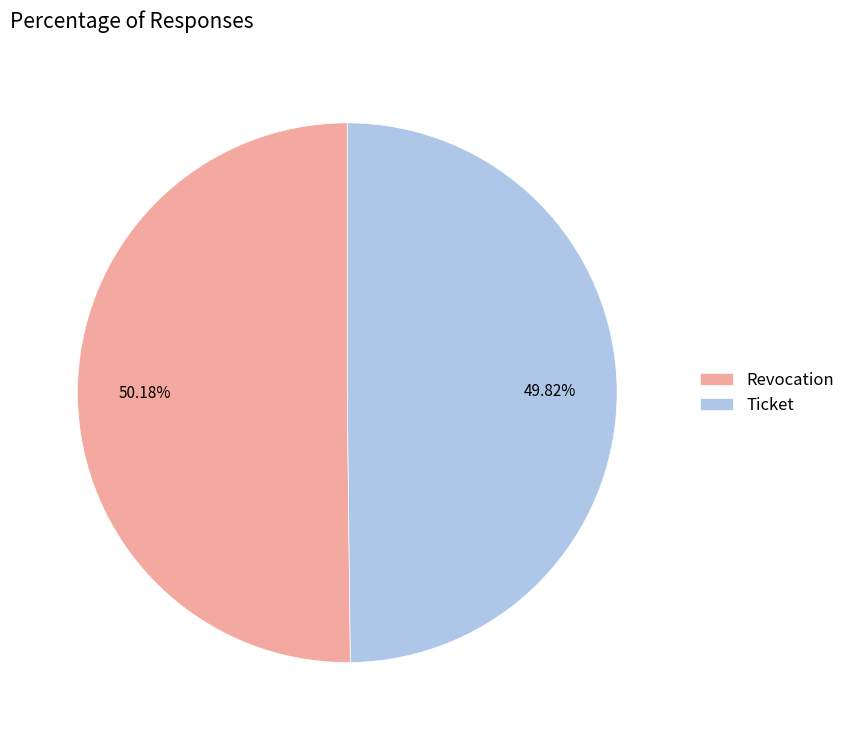

Does any single category account for the majority?

Yes